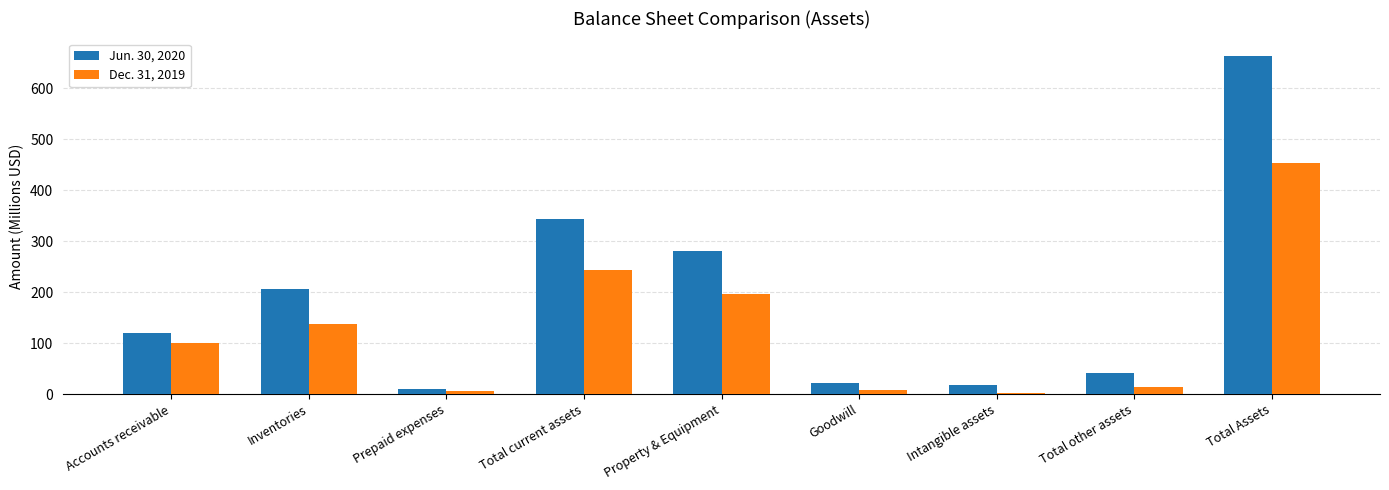

True or false: Dec. 31, 2019 has a value of 32.1 at Inventories.

False